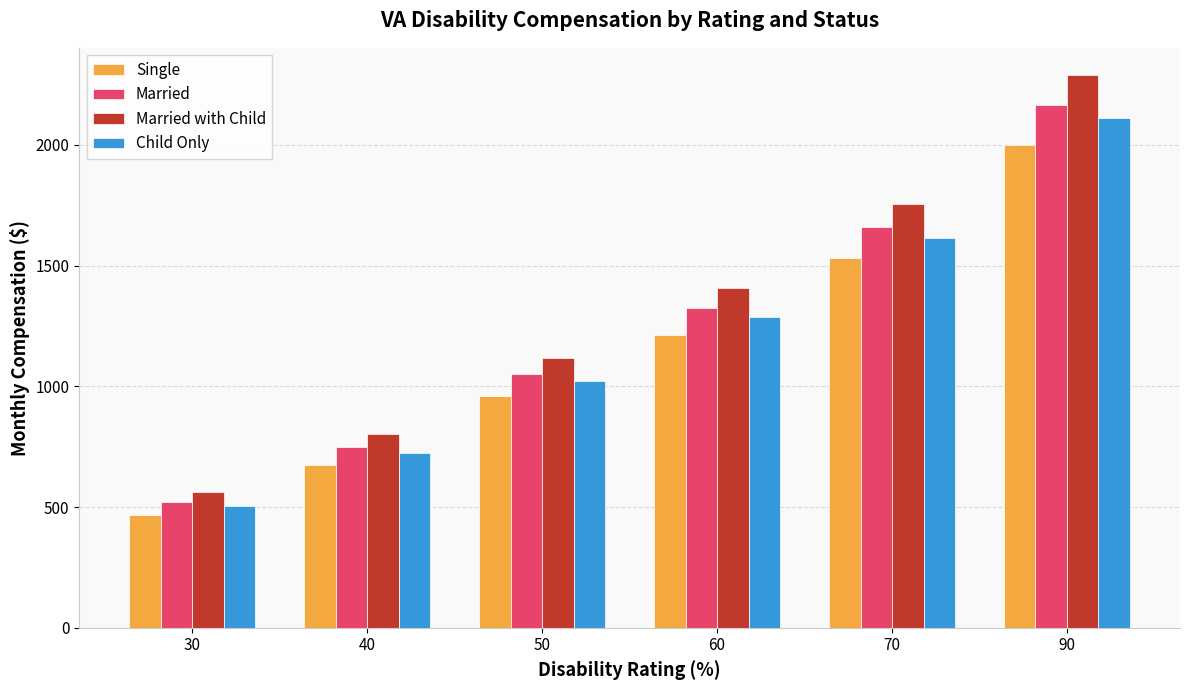

Is it true that Married equals 3359.3 at 90?

False